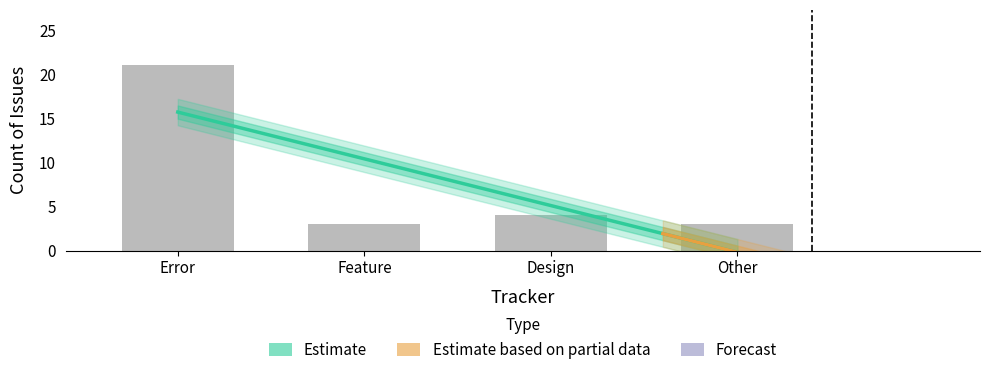

At which category does the chart reach its minimum across all series?

Feature